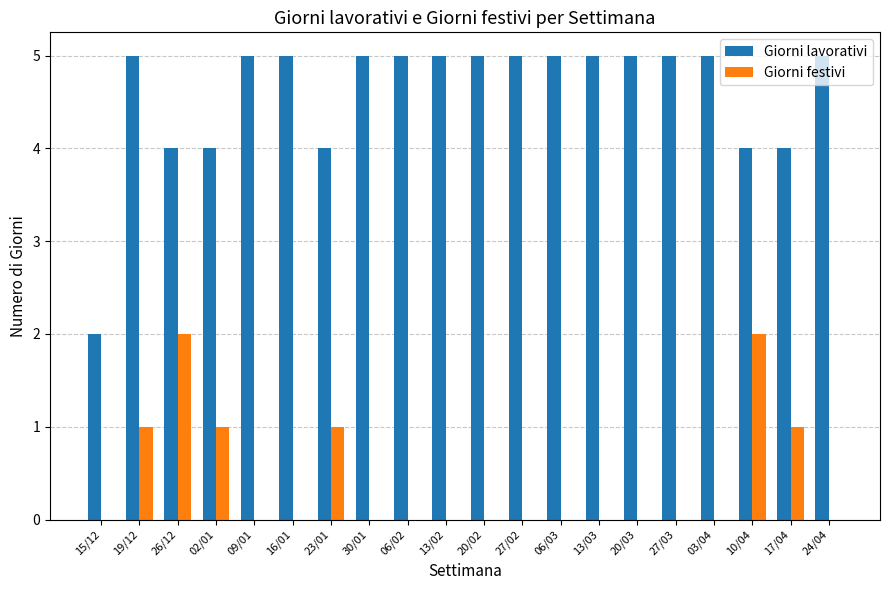

What is the maximum value shown in the chart?

5